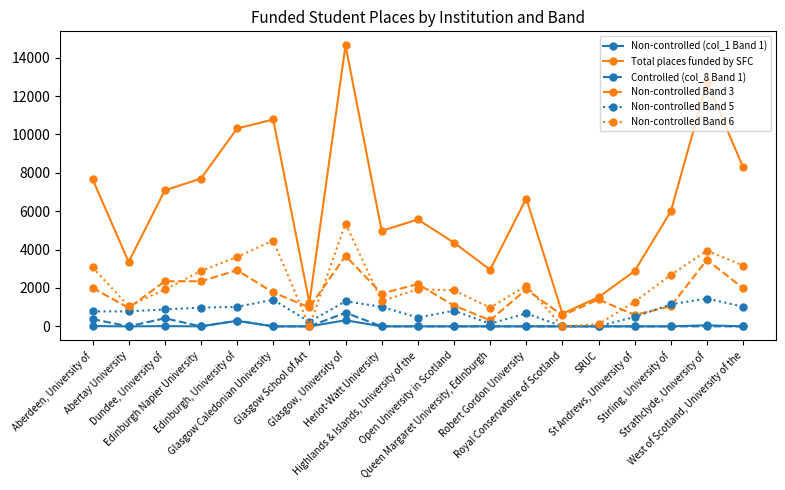

What position from the left is Highlands & Islands, University of the?

10